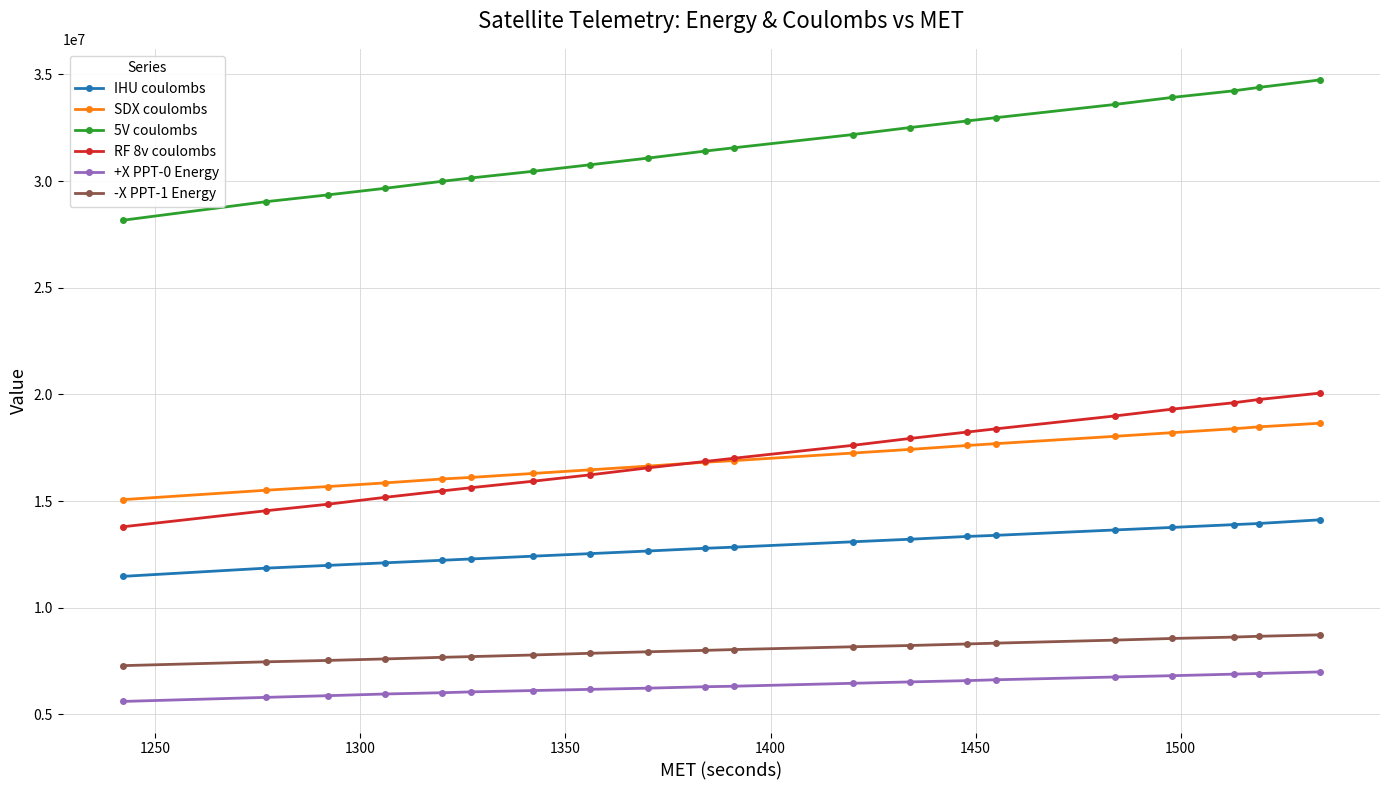

What is the greatest value displayed?

34746174